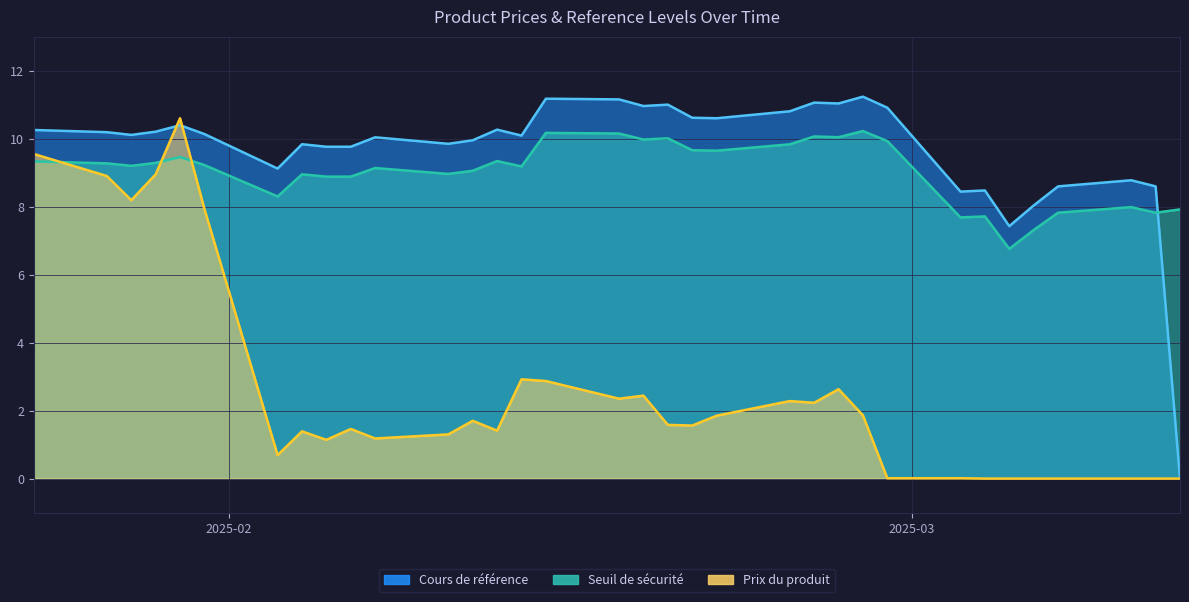

Rank the series by their maximum value, from highest to lowest.

Cours de référence, Prix du produit, Seuil de sécurité